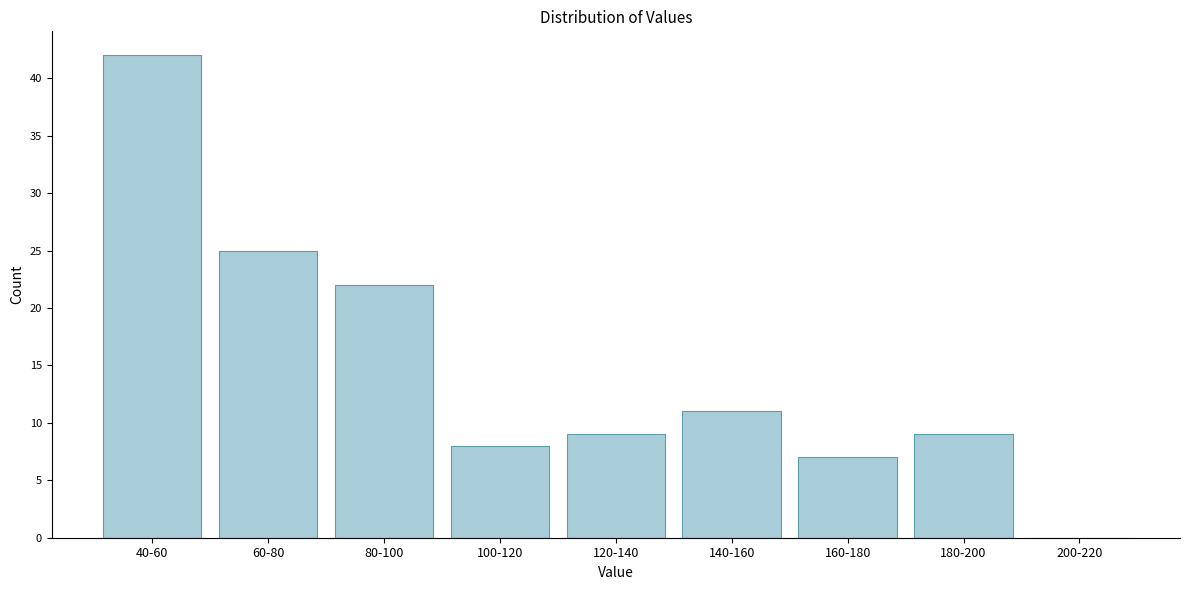

Reading left to right, list all the values displayed in this chart.

40-60=42	60-80=25	80-100=22	100-120=8	120-140=9	140-160=11	160-180=7	180-200=9	200-220=0